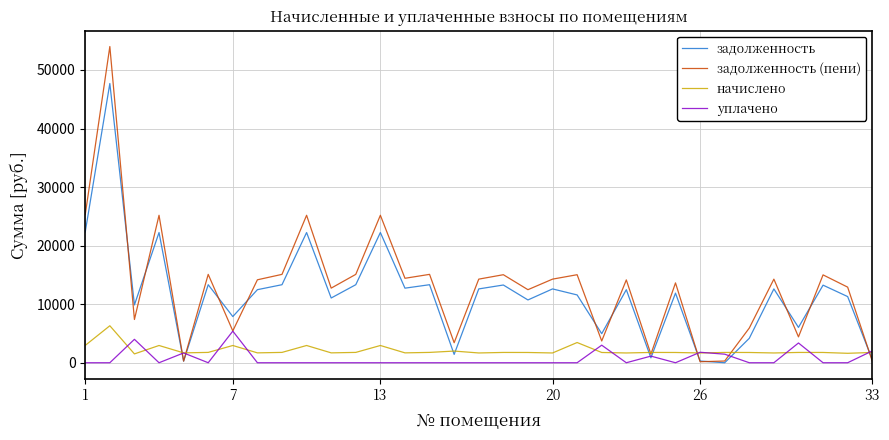

What is the maximum value shown in the chart?

54005.3